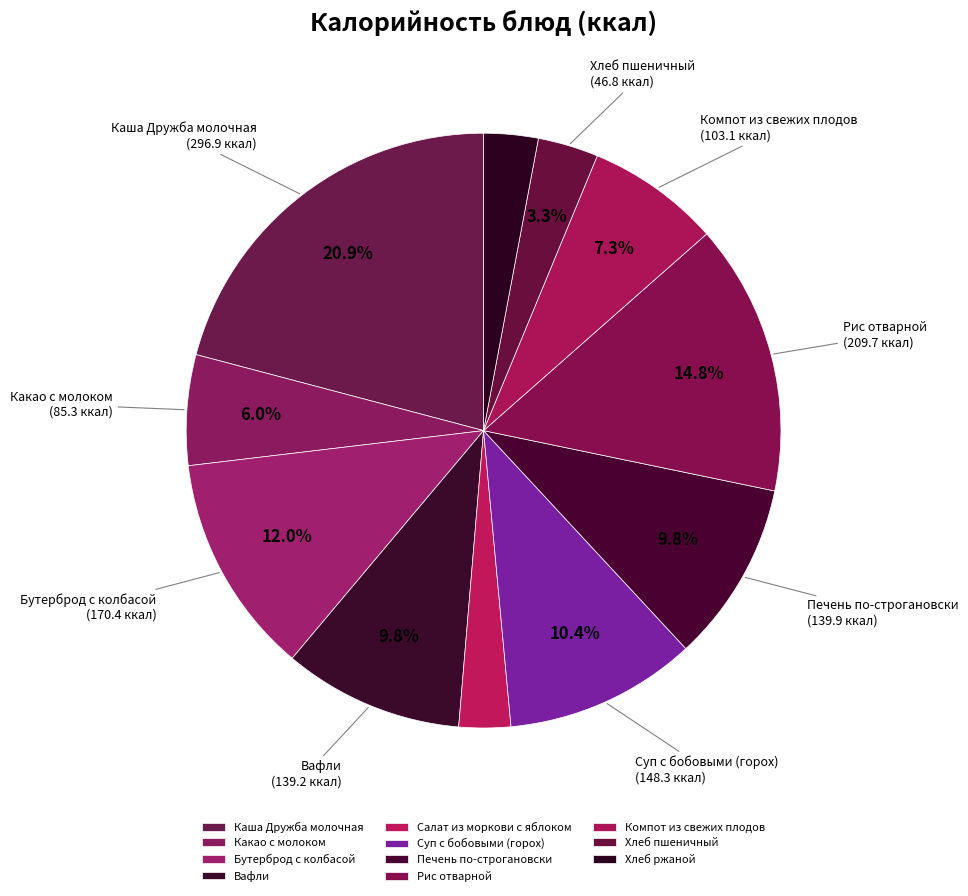

What percentage is the Каша Дружба молочная slice, to the nearest percent?

21%